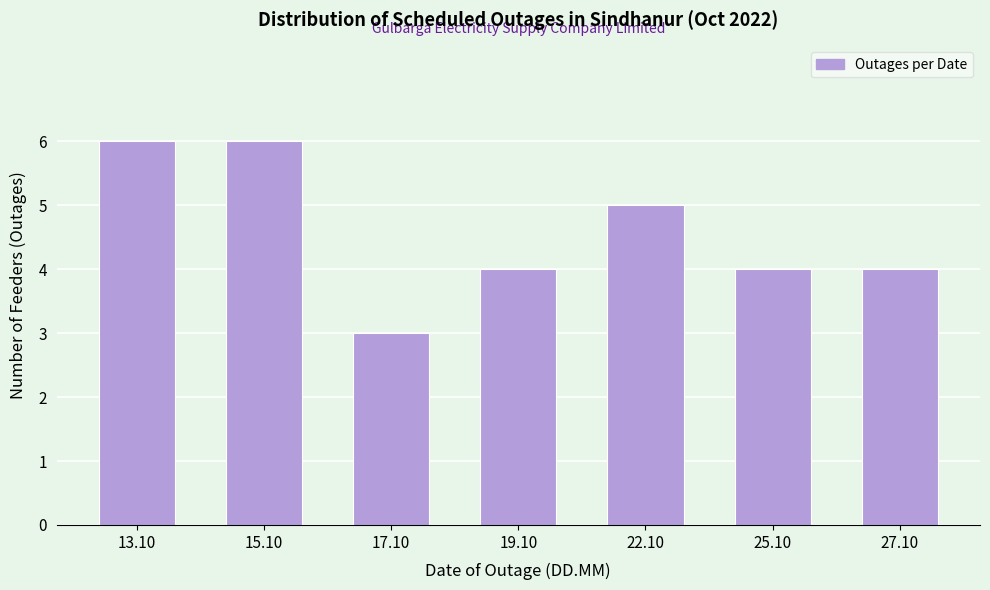

Reading left to right, transcribe all the data shown in this chart.

6	6	3	4	5	4	4